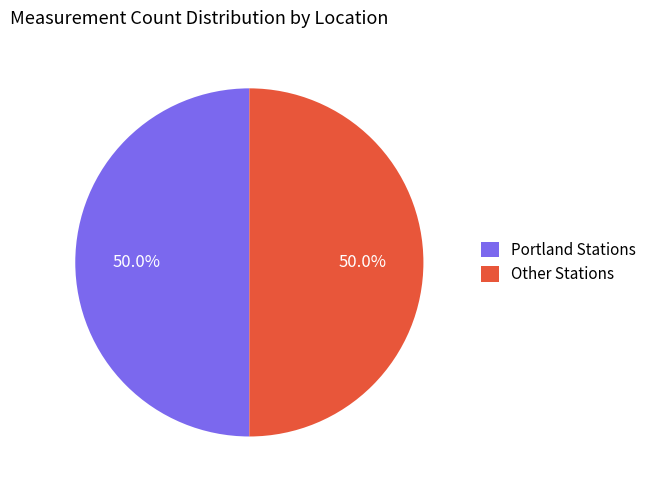

Approximately how many times larger is the value at Other Stations compared to Portland Stations?

1.0